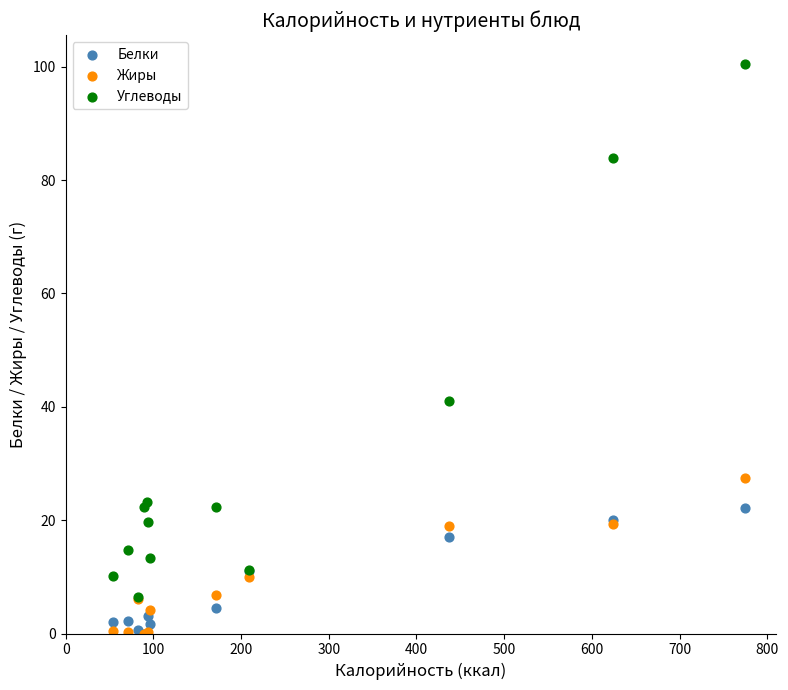

What are all the series names shown in the legend?

Белки, Жиры, Углеводы